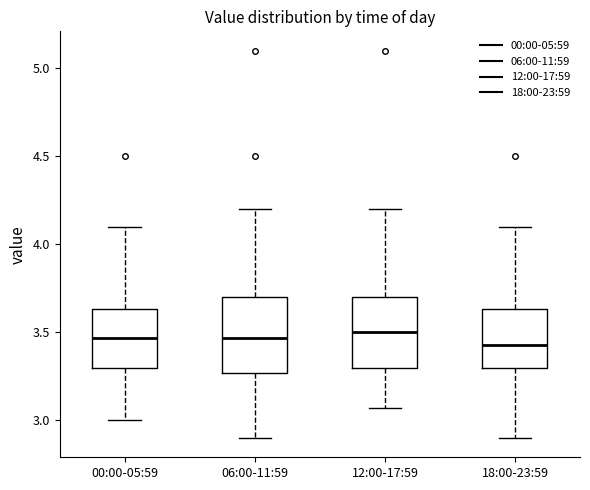

Reading left to right, transcribe this box plot: for each box, give where its median line is, the range the box spans, and where its two whiskers end, as read against the y-axis. The values are not printed on the chart, so give them approximately, as read against the axis.

00:00-05:59: median 3.45, box 3.30 to 3.65, whiskers 3.00 to 4.10
06:00-11:59: median 3.45, box 3.25 to 3.70, whiskers 2.90 to 4.20
12:00-17:59: median 3.50, box 3.30 to 3.70, whiskers 3.05 to 4.20
18:00-23:59: median 3.45, box 3.30 to 3.65, whiskers 2.90 to 4.10